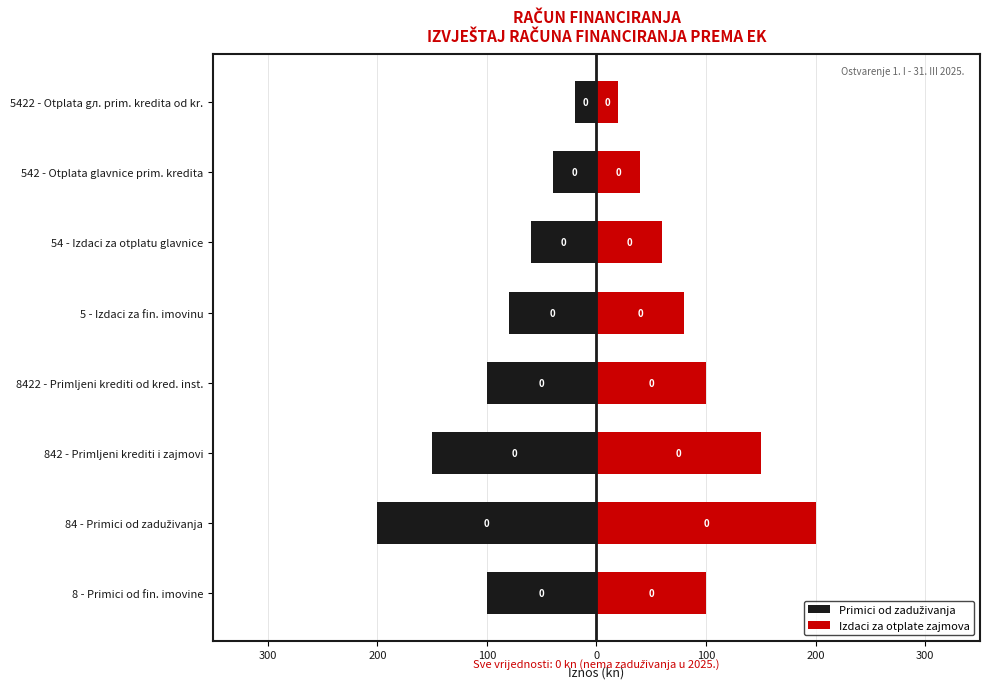

Which series has the largest range (max minus min)?

Primici od zaduživanja